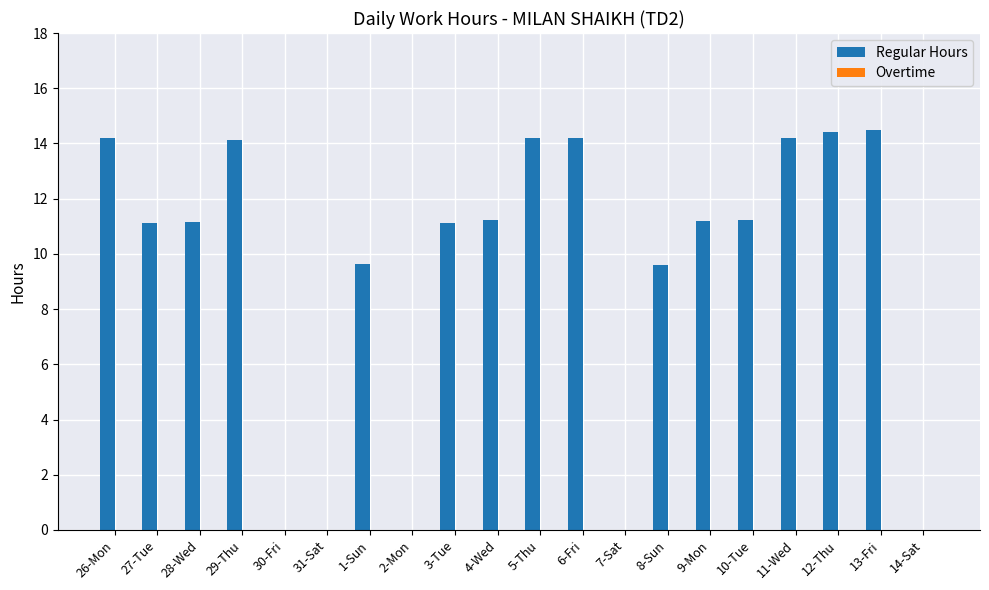

The chart shows a value of 11.2 at 28-Wed. True or false?

True